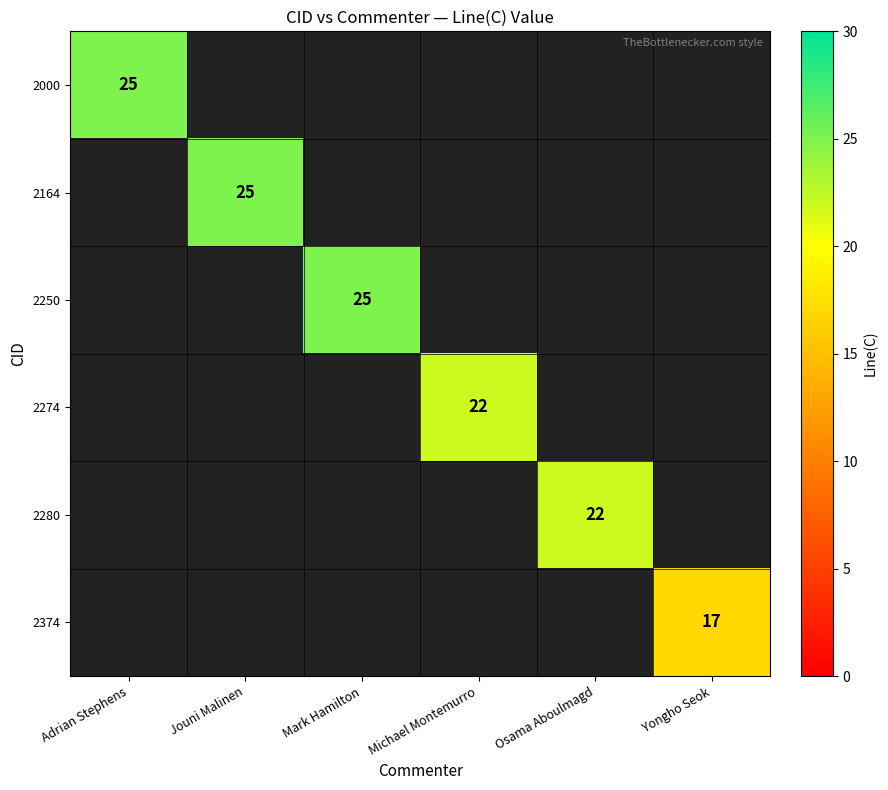

True or false: 2274 has a value of 30 at Michael Montemurro.

False